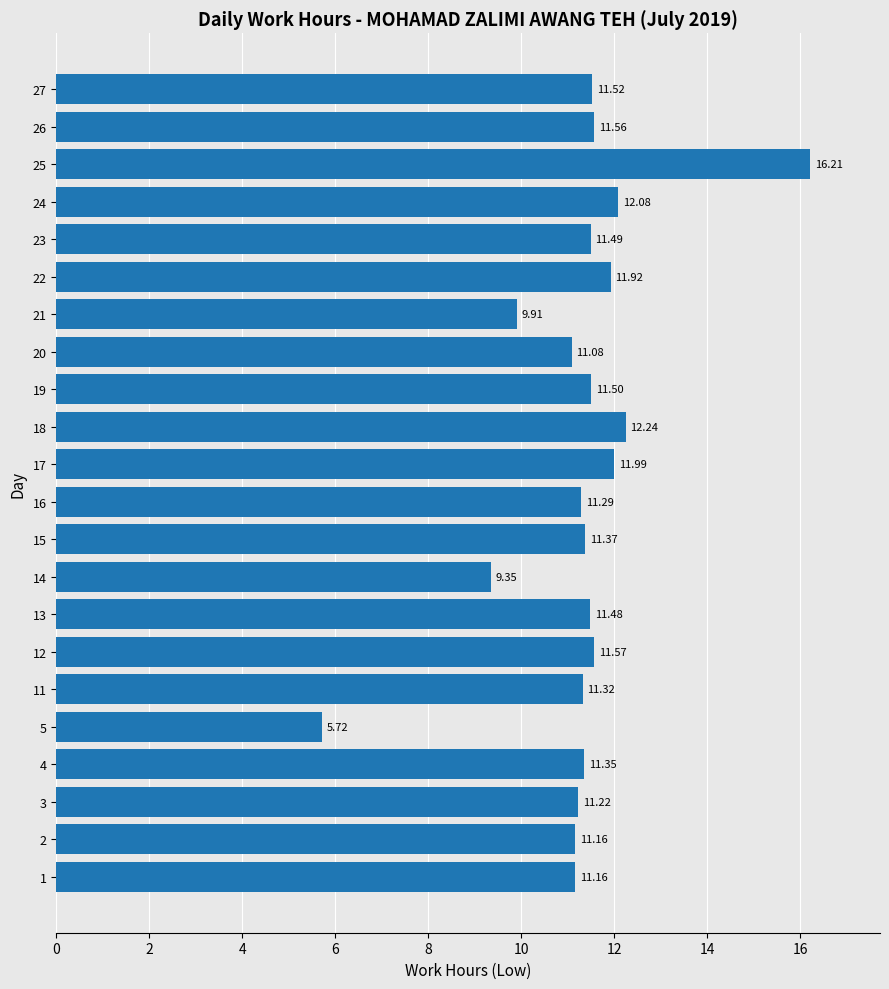

How many values are below 11?

3